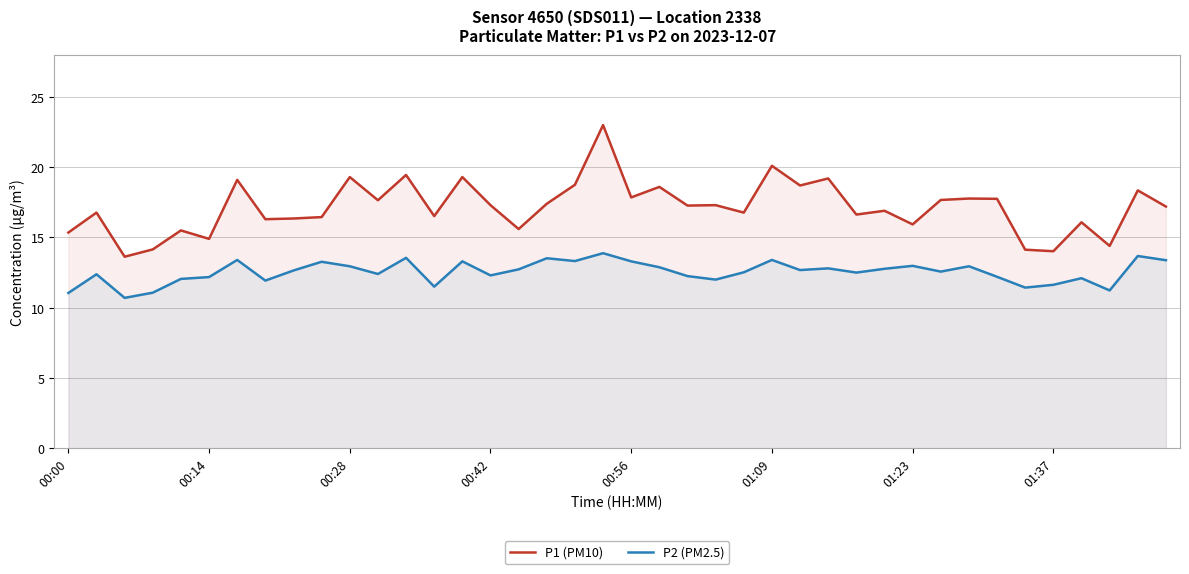

Between 00:00 and 38, which series saw the biggest shift?

P1 (PM10)